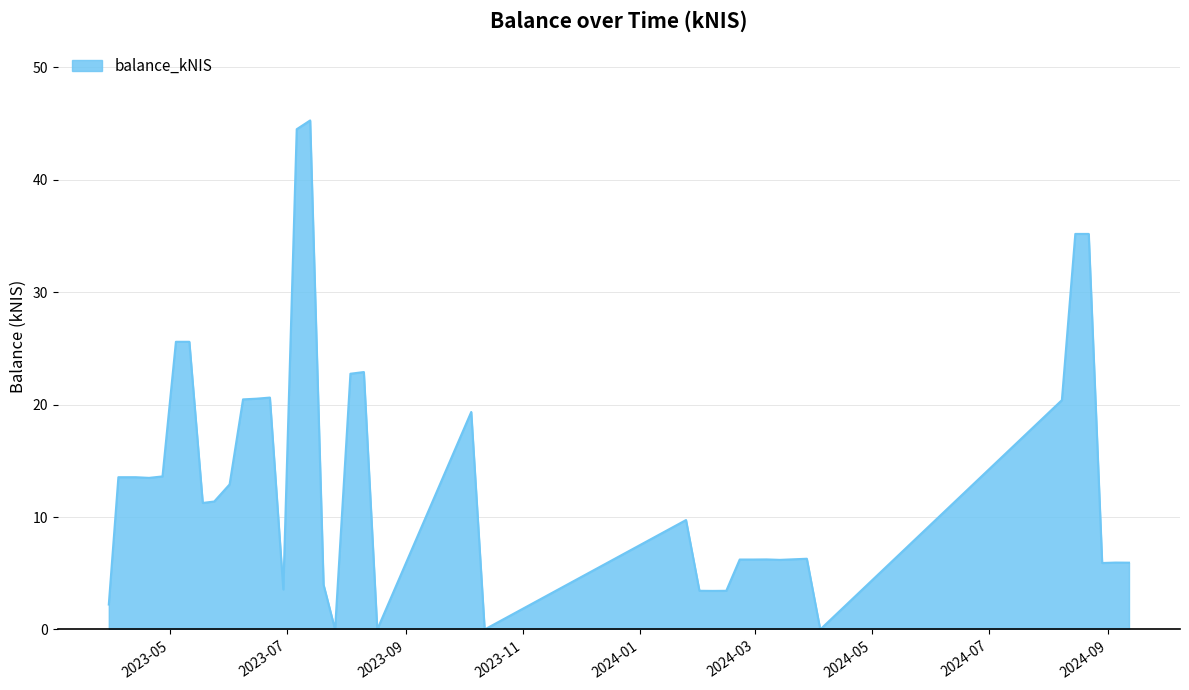

What is the sum of all values?

532.9